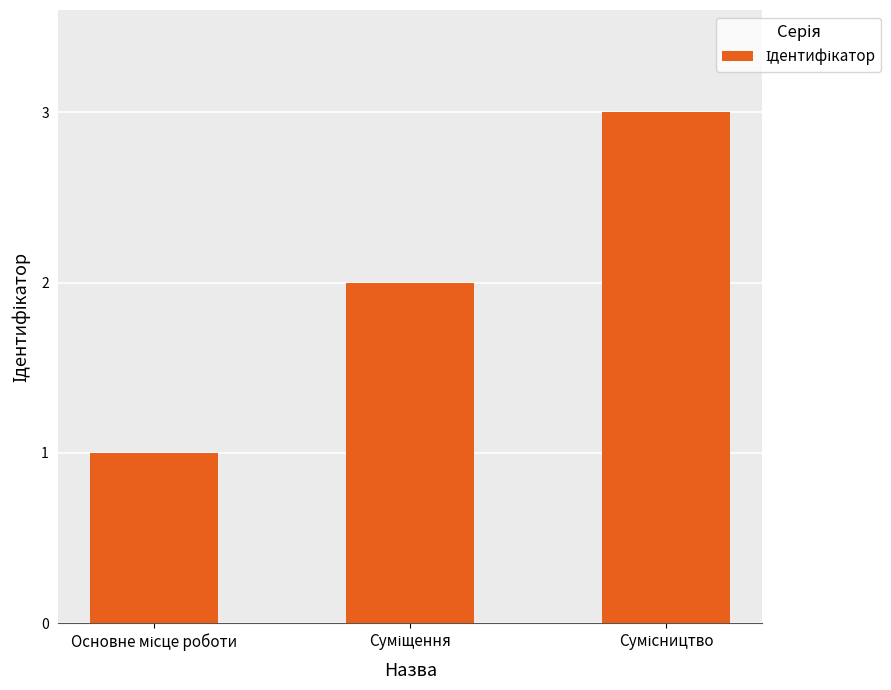

What is the maximum value shown in the chart?

3